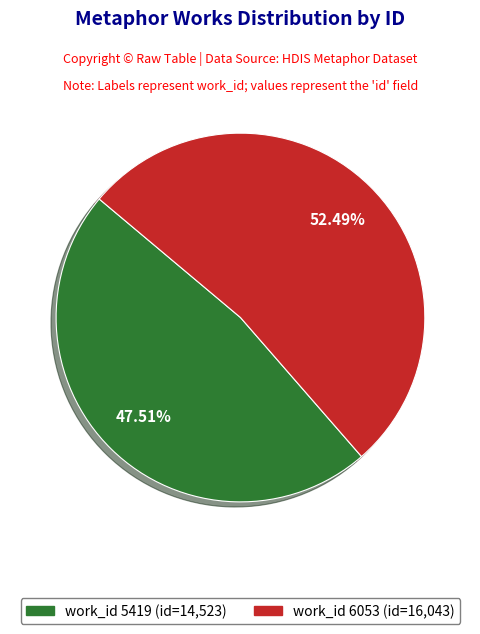

To the nearest percent, what is the difference between the largest and smallest slice percentages?

5%